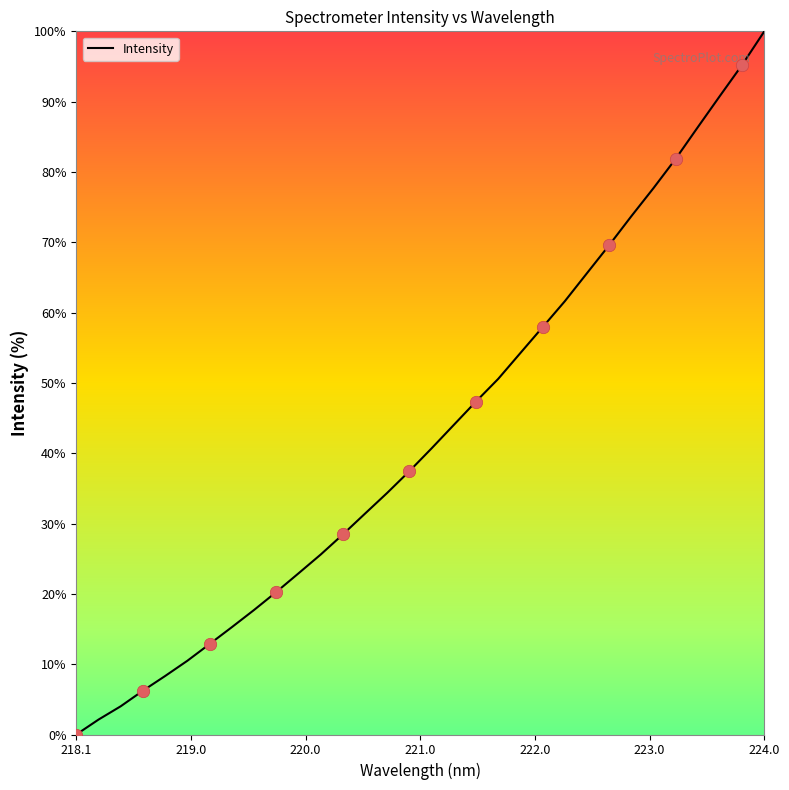

What is the difference between the maximum and minimum values?

100.0